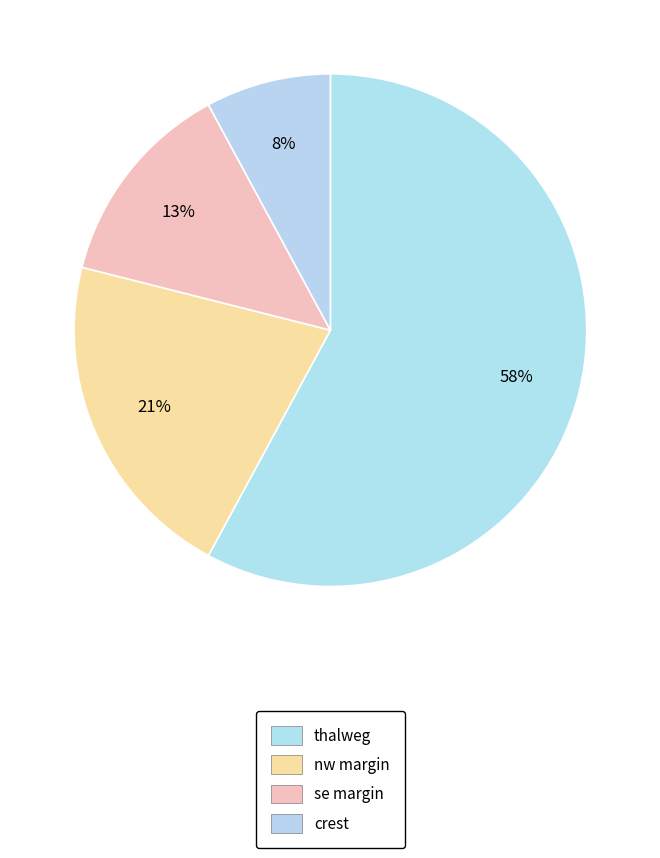

Do se margin and crest together represent more than half of the pie?

No